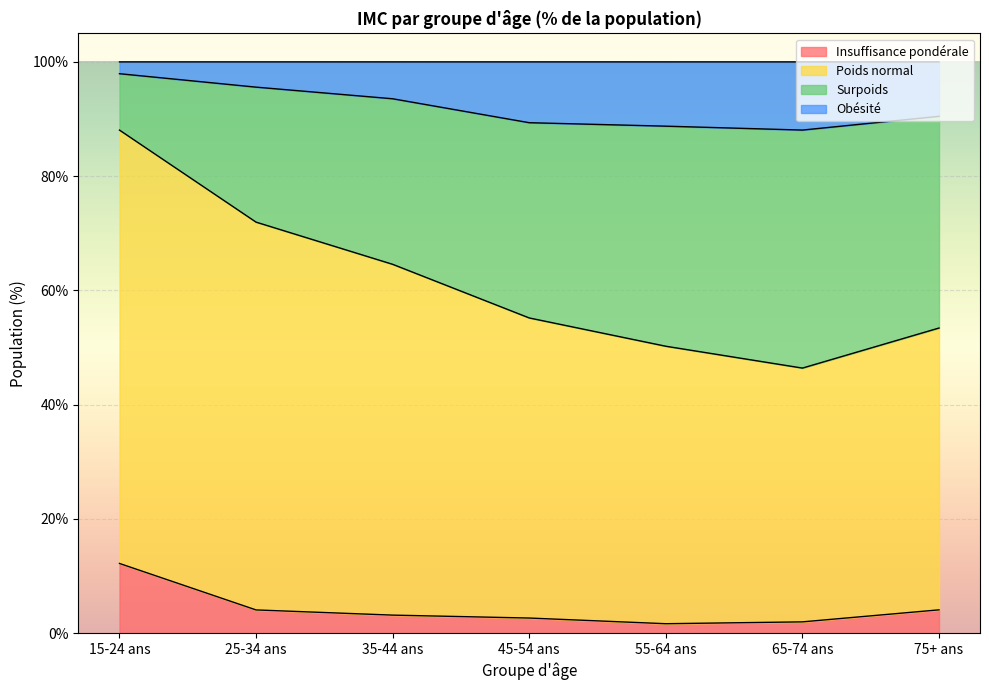

How many values in the Insuffisance pondérale series are below 3?

3